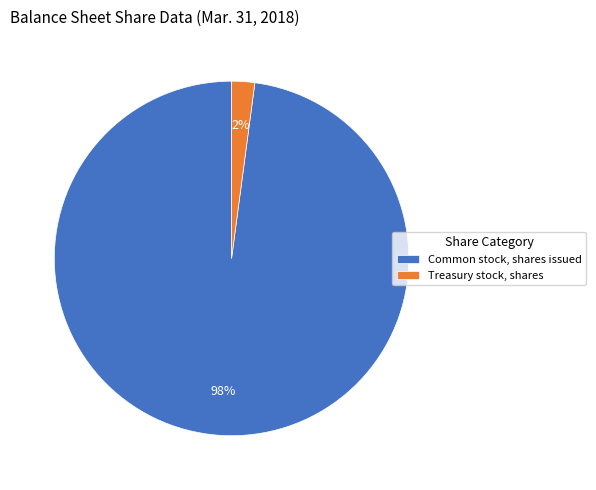

What is the smallest slice in the pie chart?

Treasury stock, shares